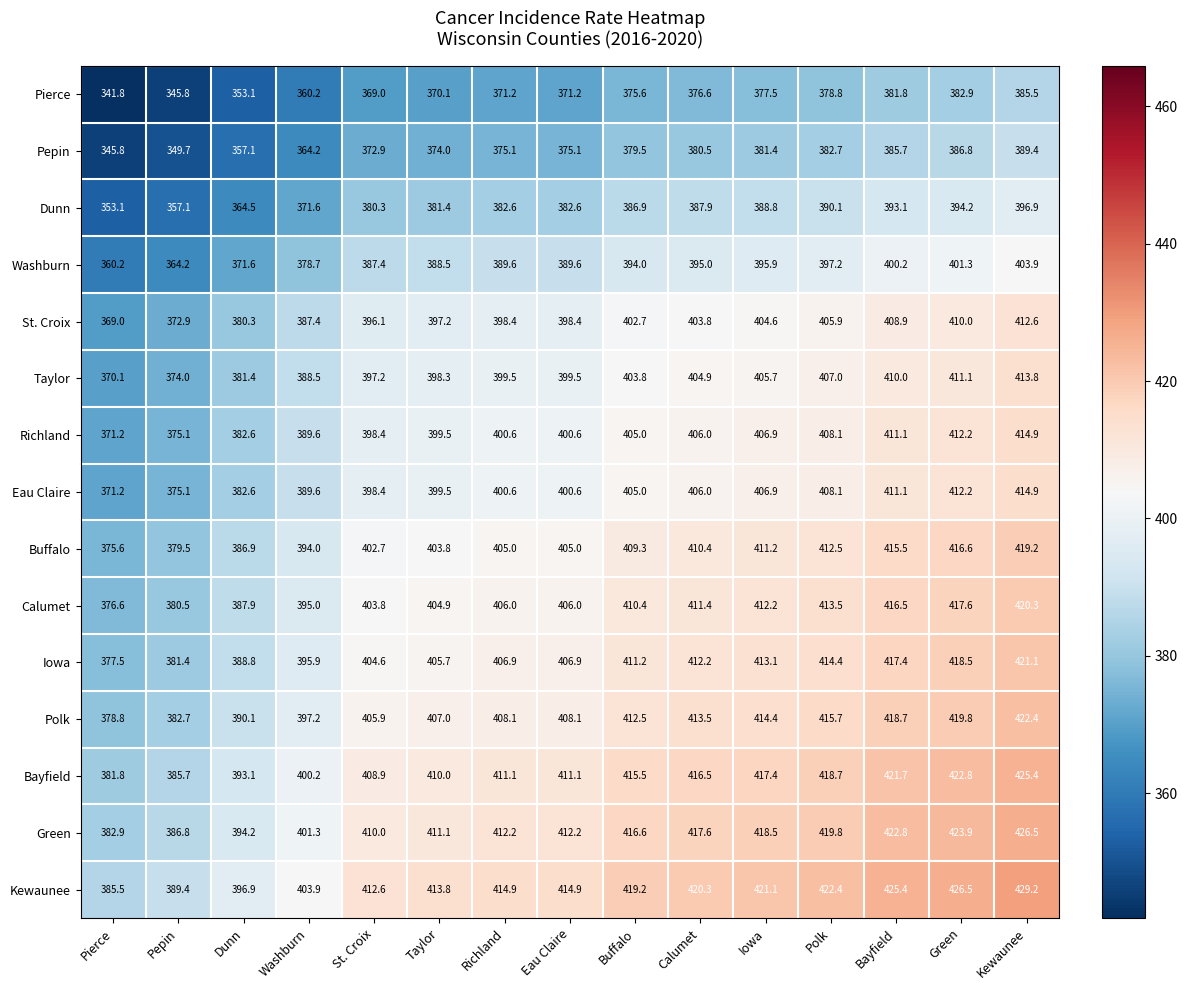

What is the maximum value shown in the chart?

429.2